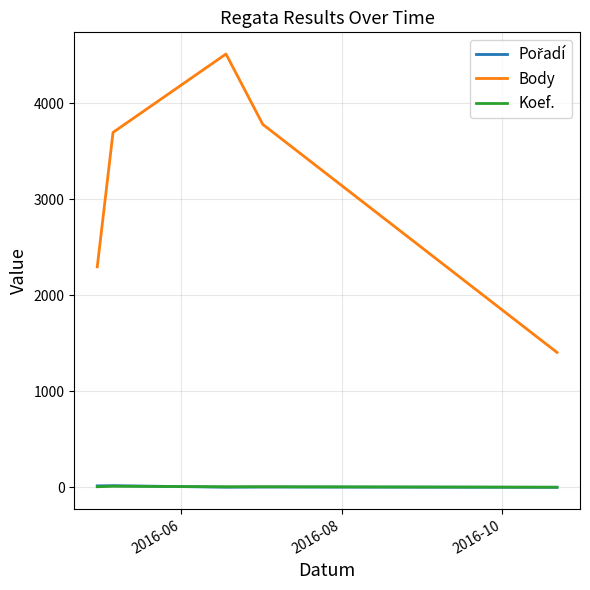

Which series has the largest range (max minus min)?

Body